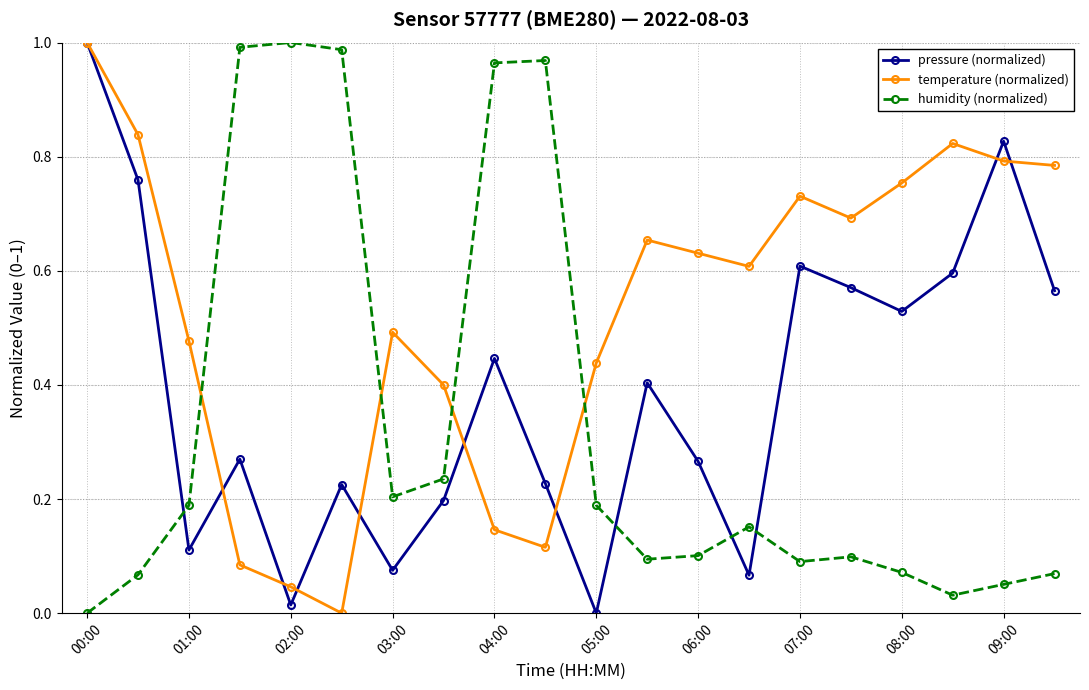

How many interior local valleys does the pressure (normalized) series have?

6